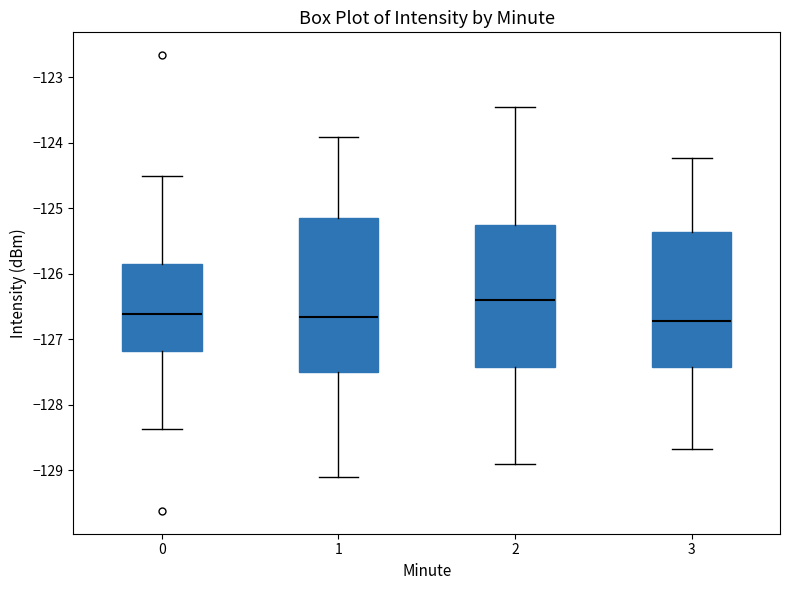

Where is the upper edge of the box at x = 0 on the y-axis? The values are not printed on the chart, so give them approximately, as read against the axis.

-125.8